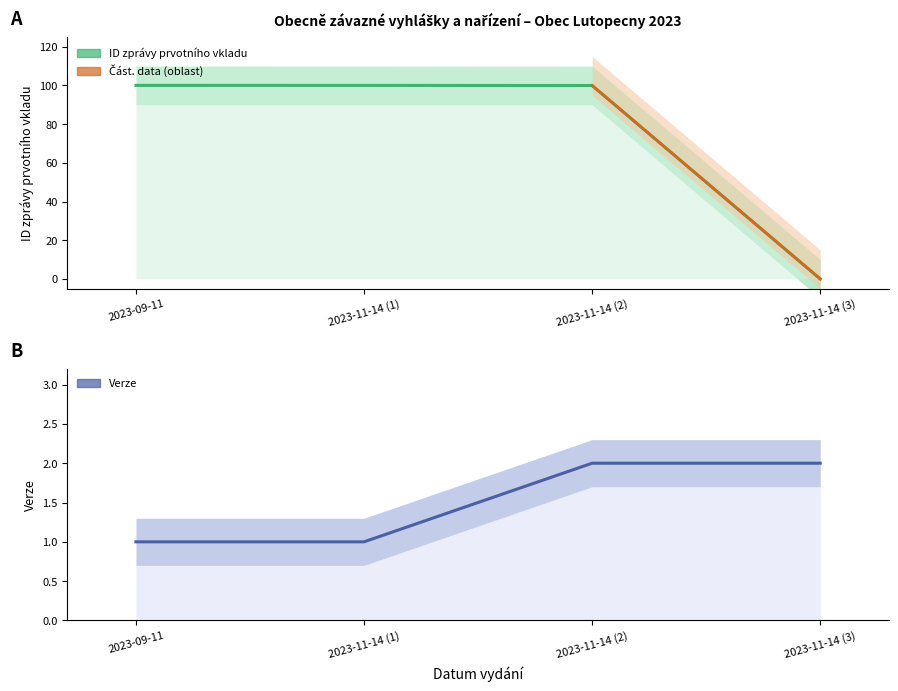

True or false: Verze has more than 0 interior local peaks.

False